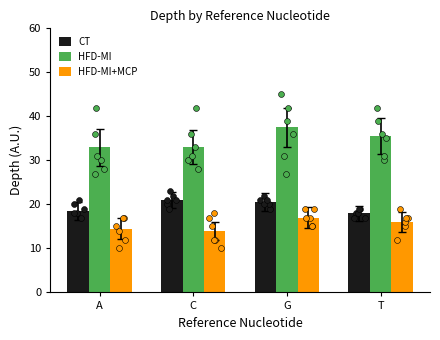

What is the total value across all series at T?

69.5